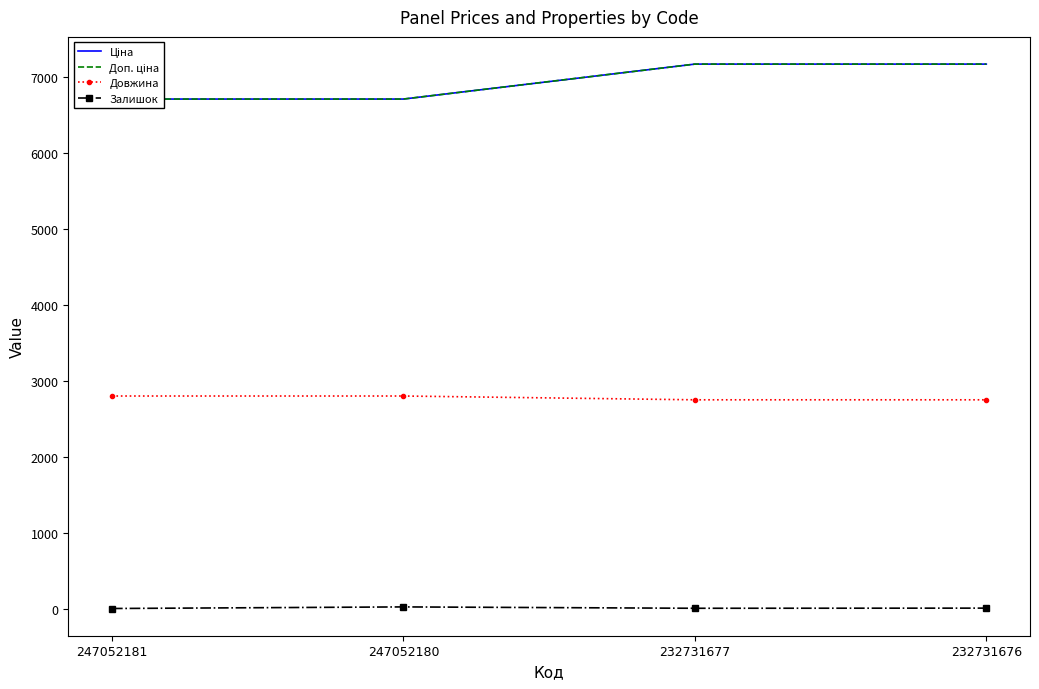

Which category has the lowest value in the Залишок series?

247052181